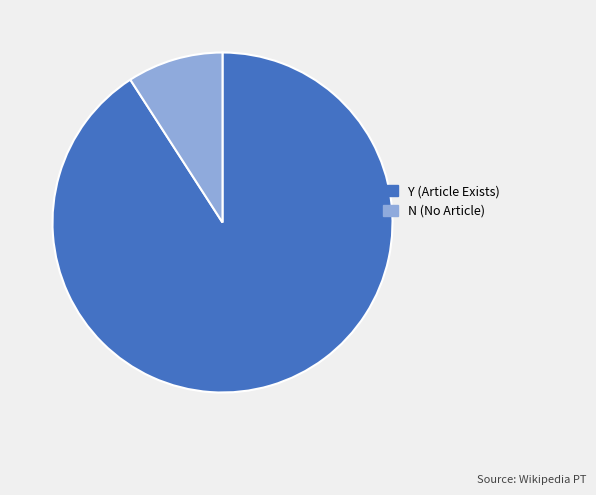

Rank the categories by value from lowest to highest.

N (No Article), Y (Article Exists)